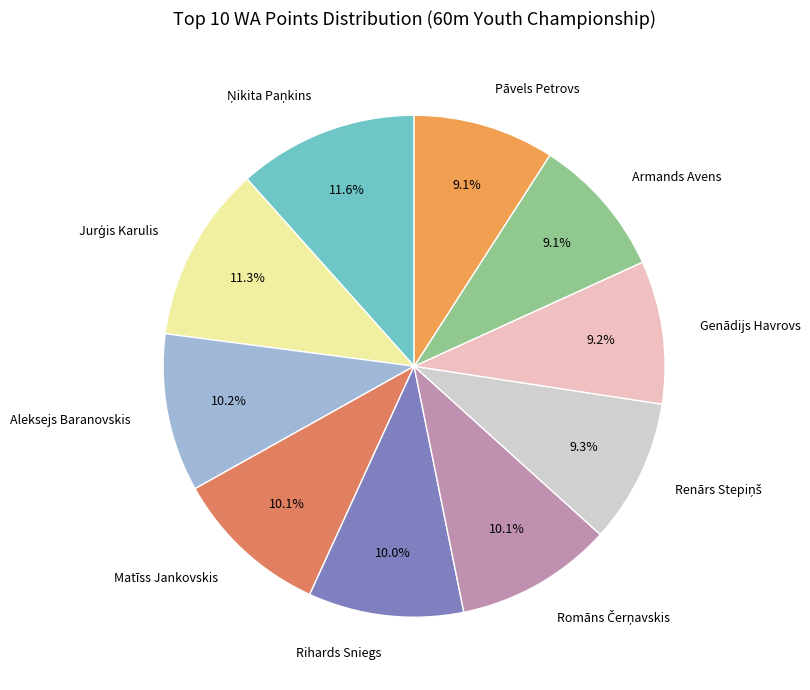

What percentage is NOT represented by Aleksejs Baranovskis?

89.8%